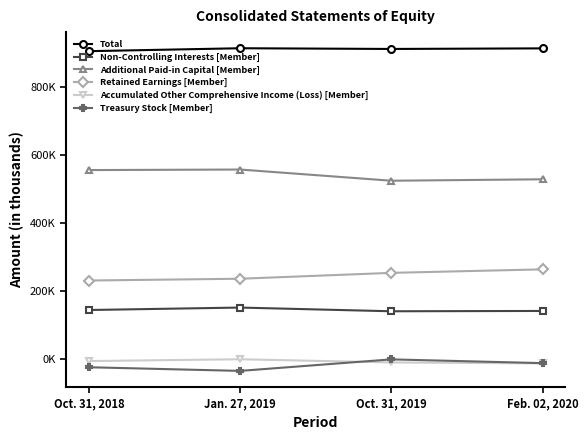

Does the chart have visible grid lines?

No